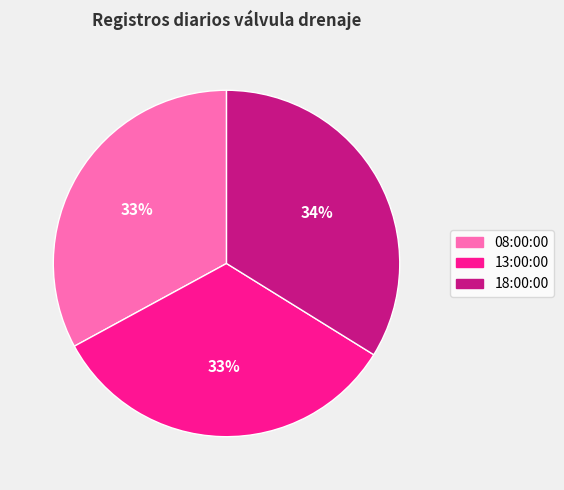

What percentage is the 13:00:00 slice, to the nearest percent?

33%